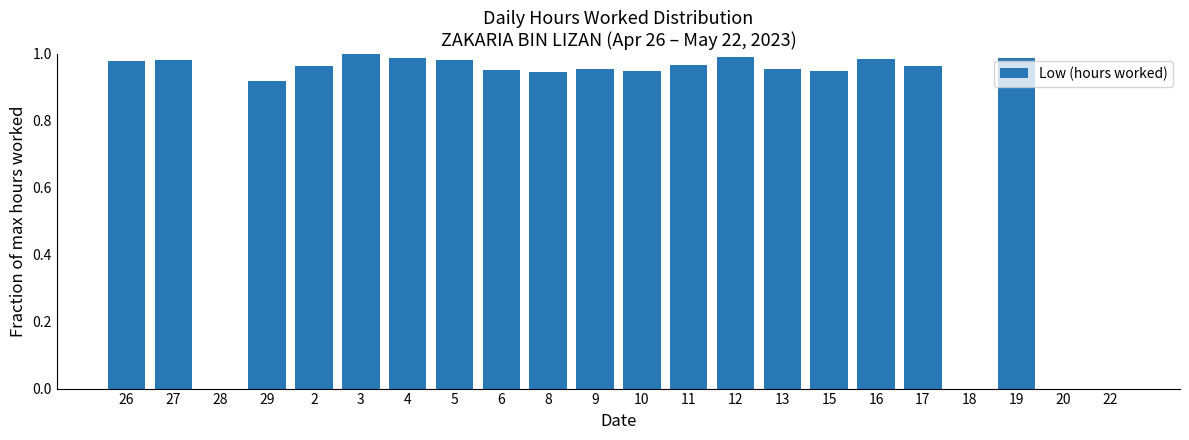

Which has a higher value, 20 or 19?

19